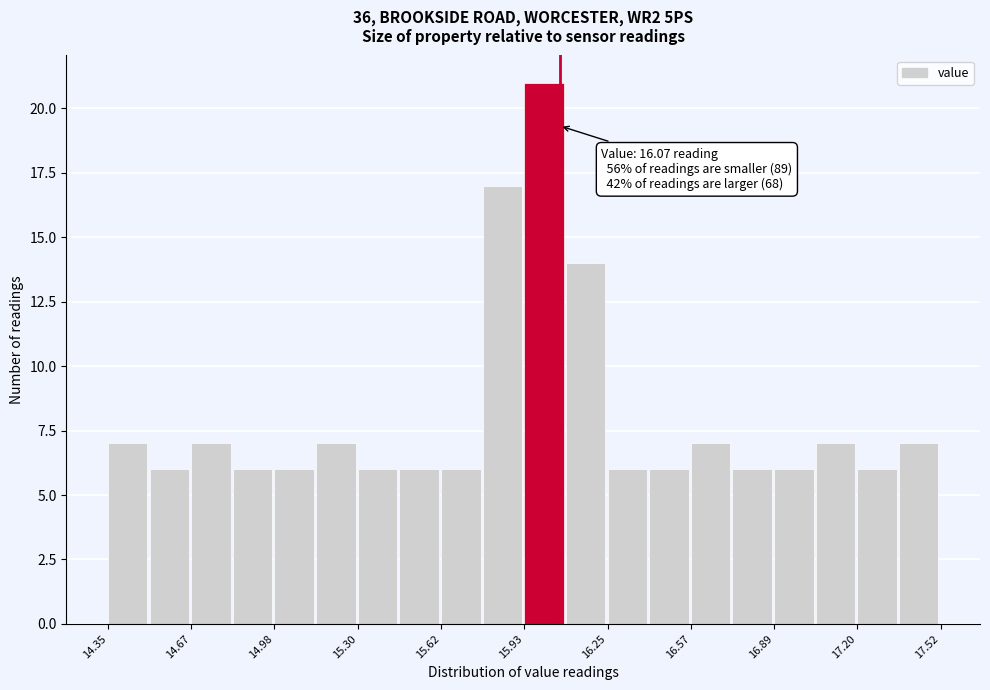

Around what value on the x-axis is the tallest bar? Give the approximate position of its centre, as read against the axis.

16.00